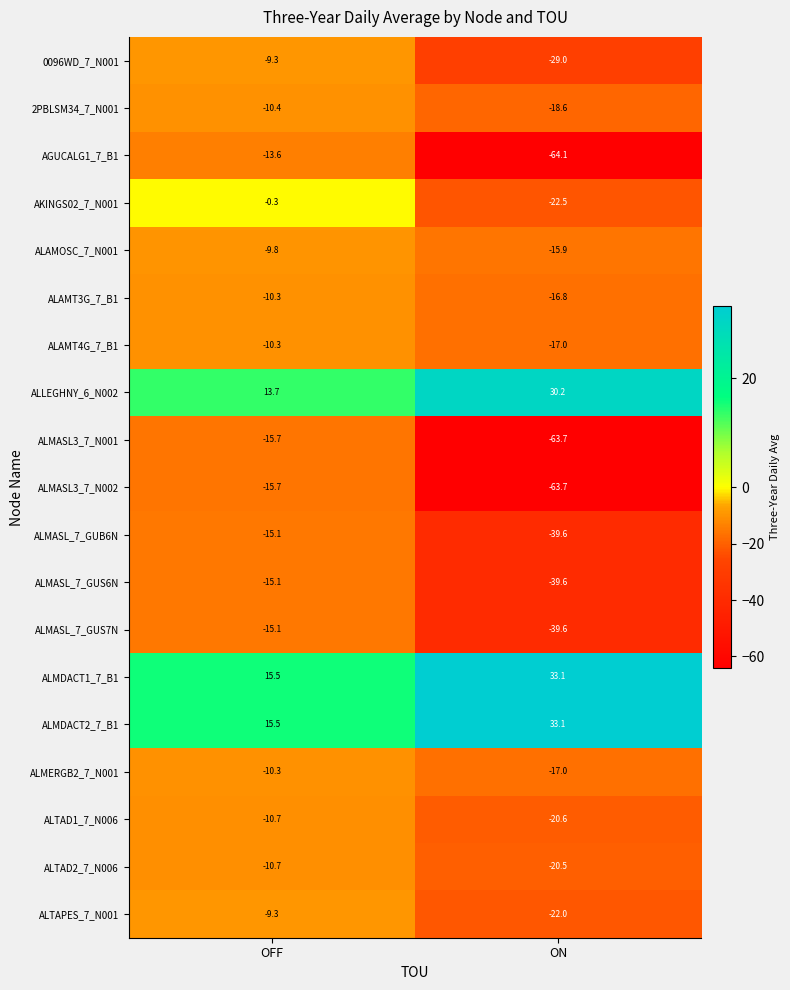

What is the spread (max minus min) of values at ON?

97.2